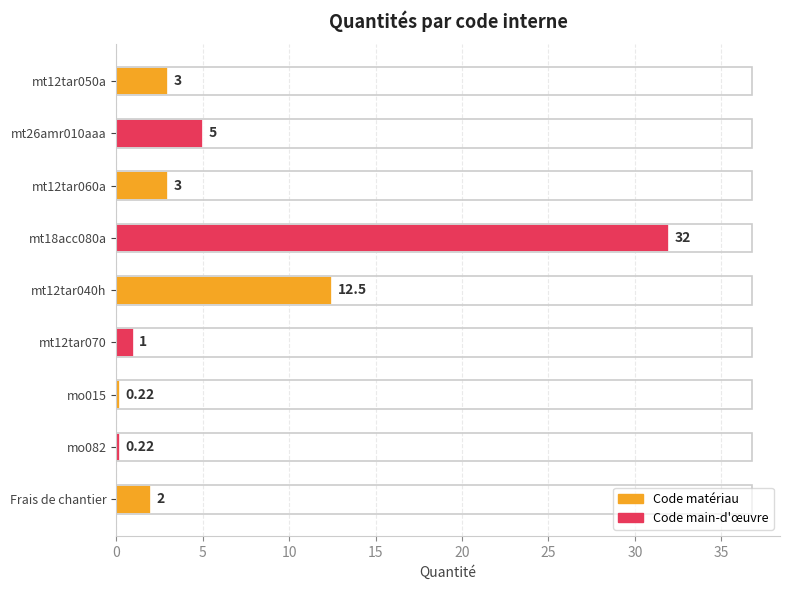

Which has a higher value, mt12tar050a or mt12tar070?

mt12tar050a